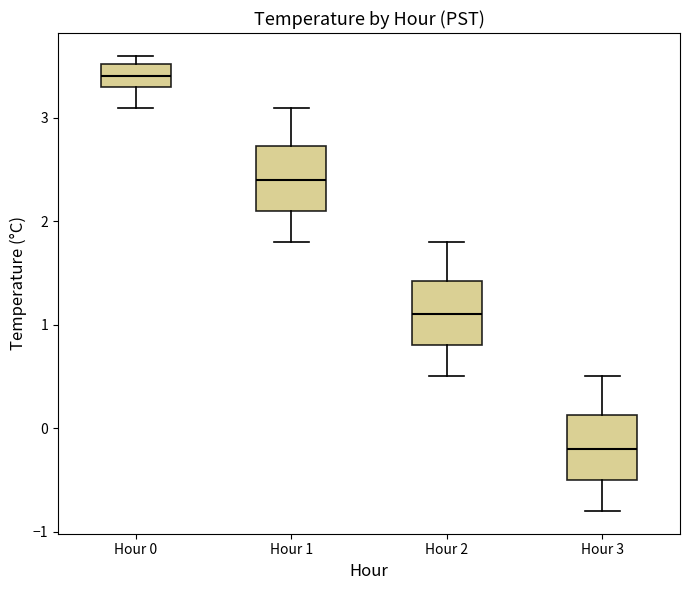

Which box has the lowest median line?

Hour 3